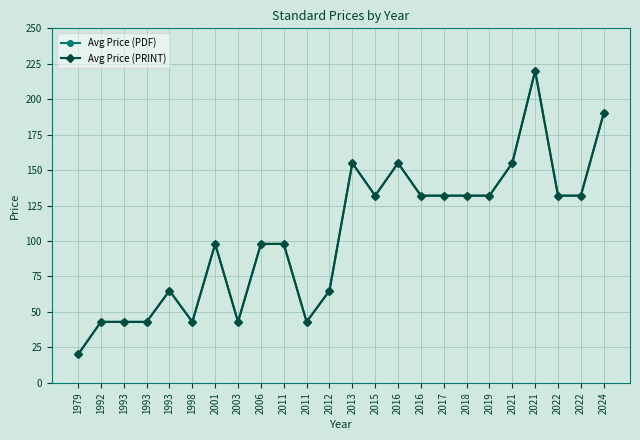

True or false: Avg Price (PDF) and Avg Price (PRINT) intersect in this chart.

False